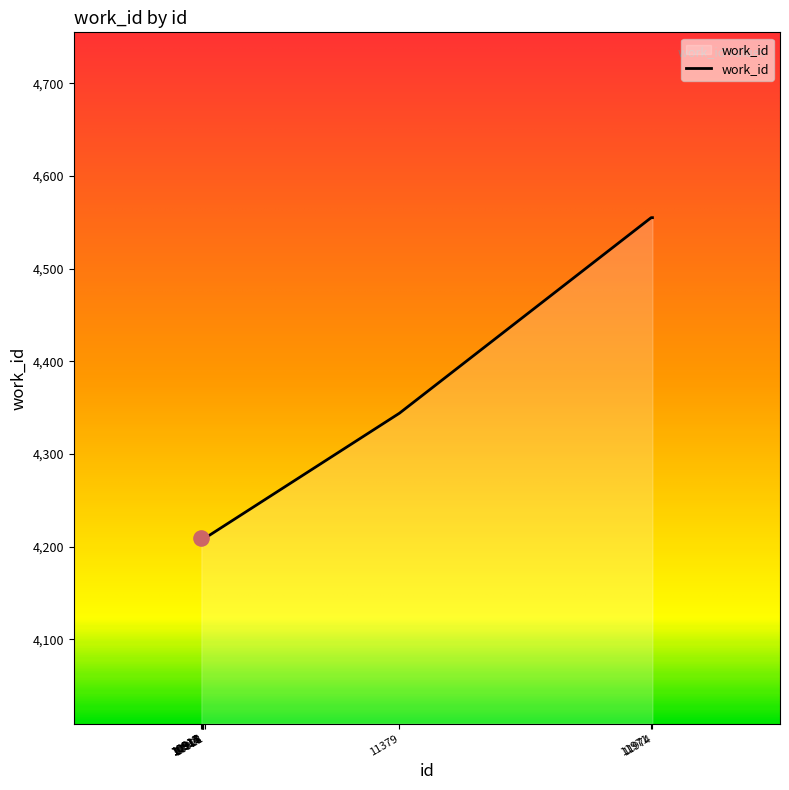

Between 11974 and 10914, which is larger?

11974